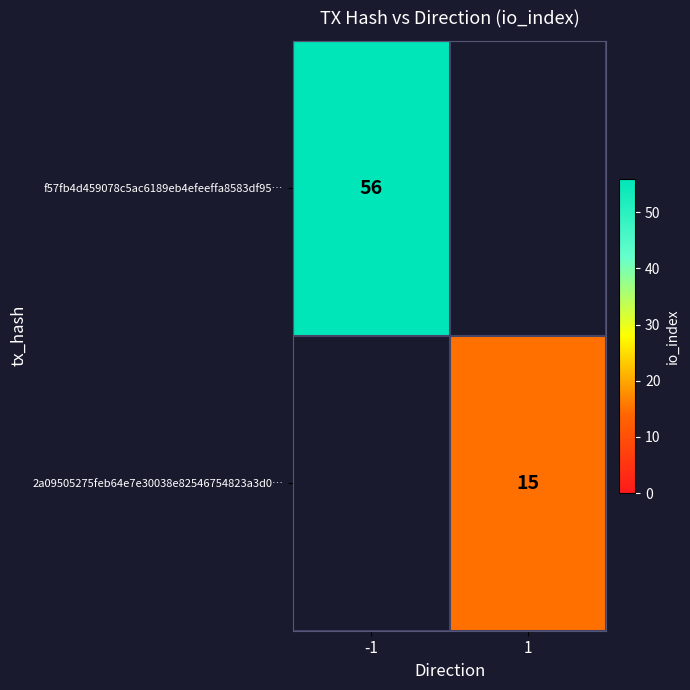

True or false: 2a09505275feb64e7e30038e82546754823a3d0… has a value of 15 at 1.

True